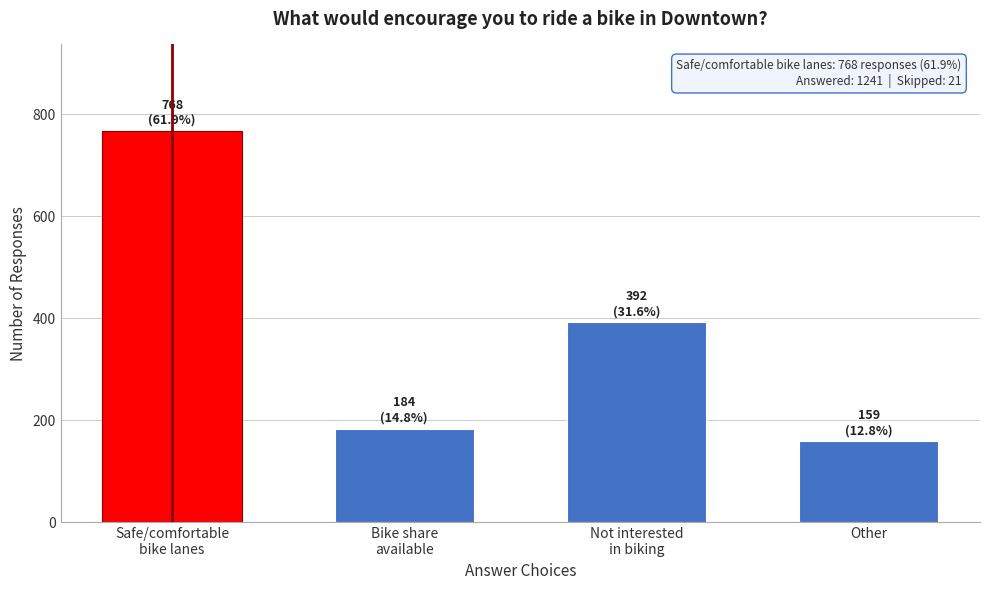

Reading right to left, transcribe all the data shown in this chart.

159	392	184	768